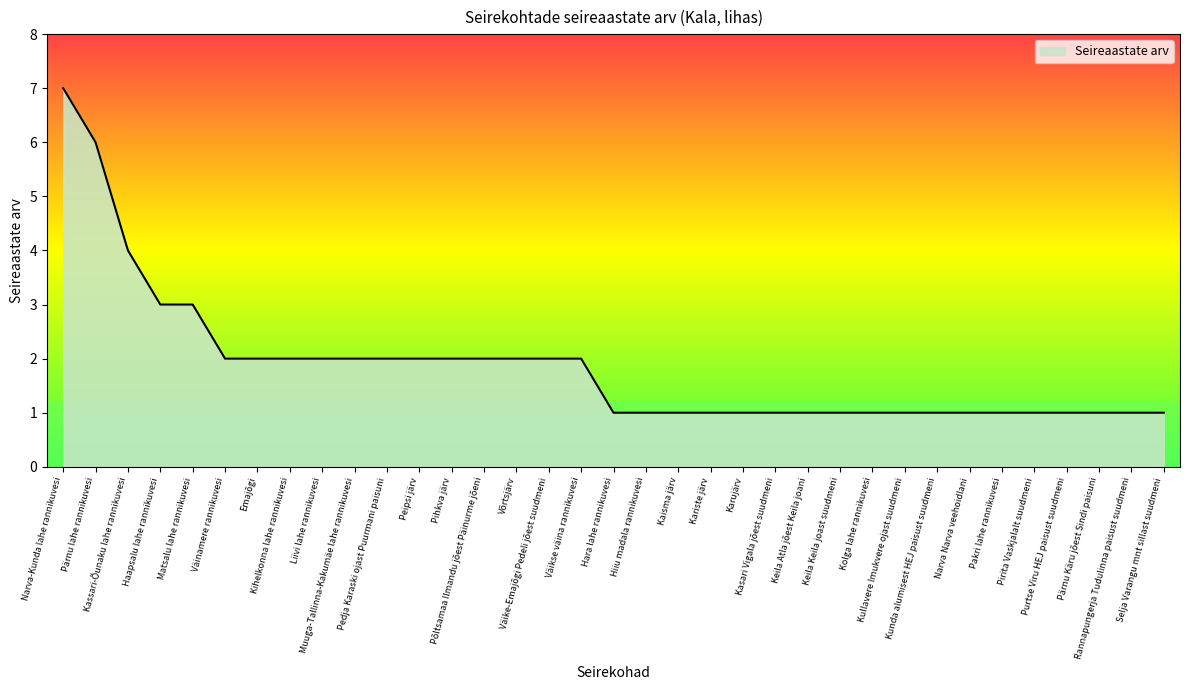

The chart shows a value of 2 at Peipsi järv. True or false?

True